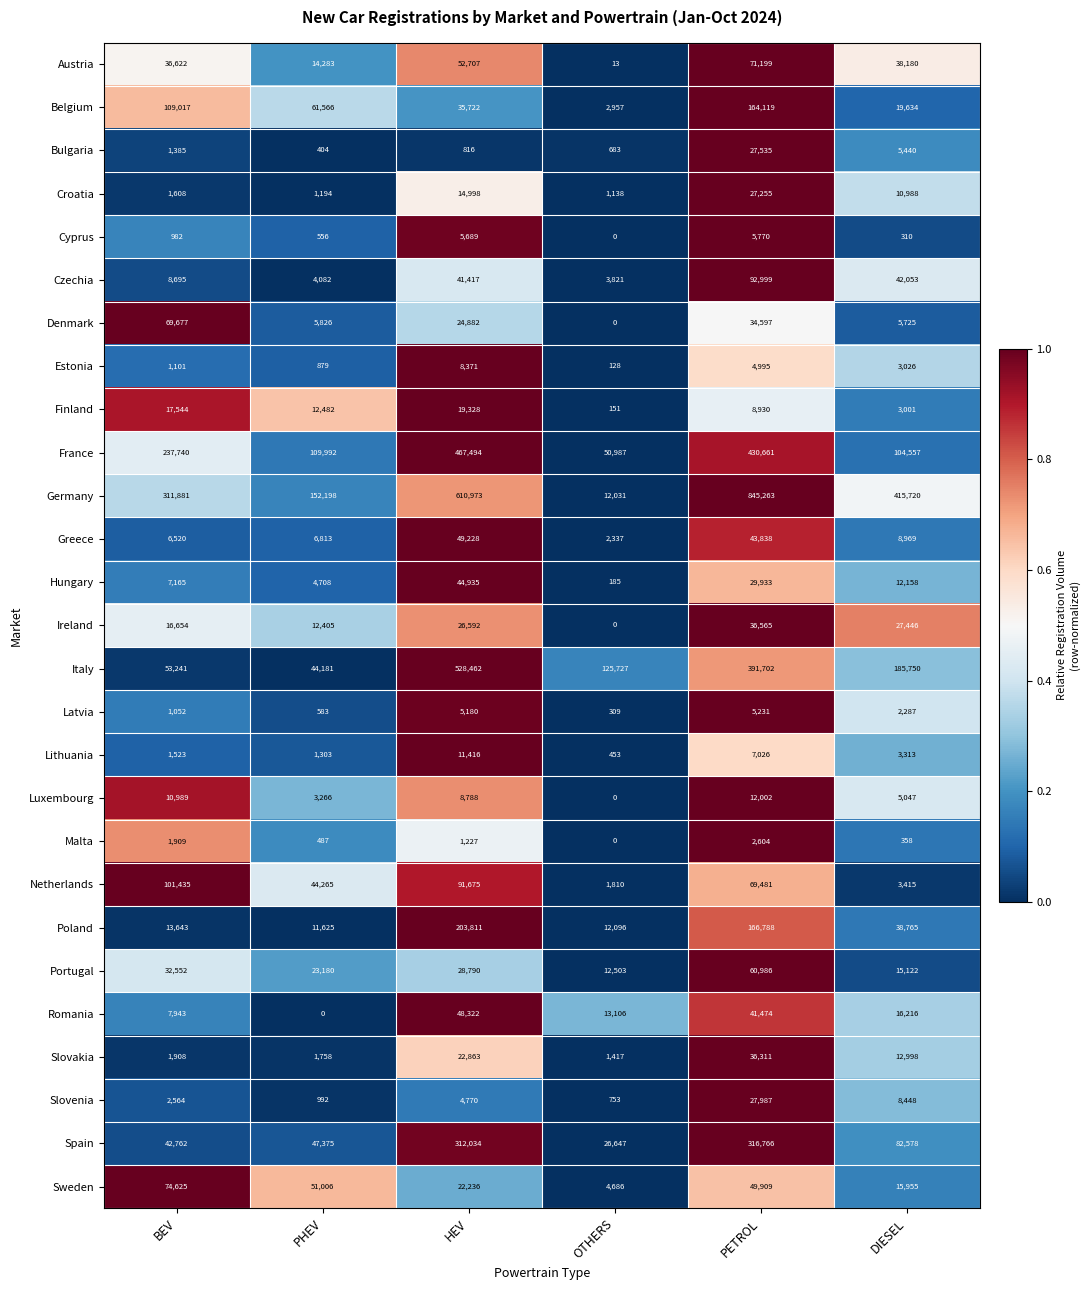

How many data points in Czechia are less than 41417?

3